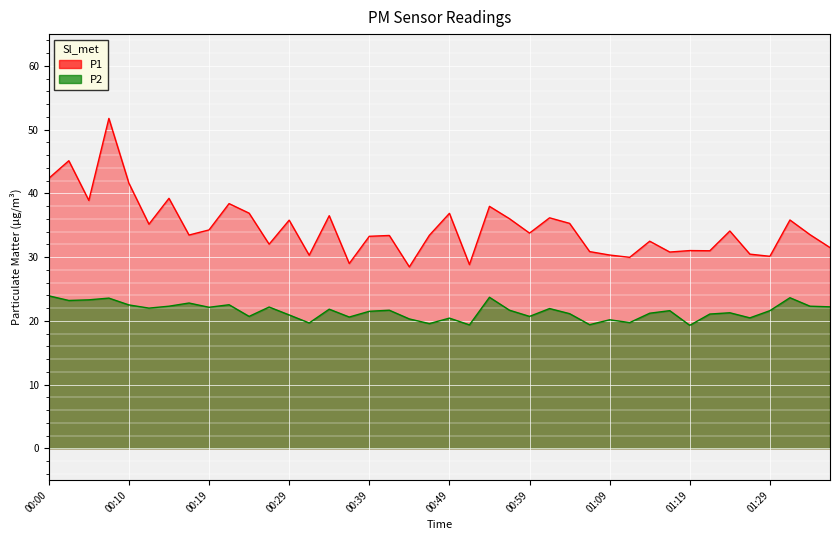

At 01:04, list the series in order from smallest to largest.

P2, P1